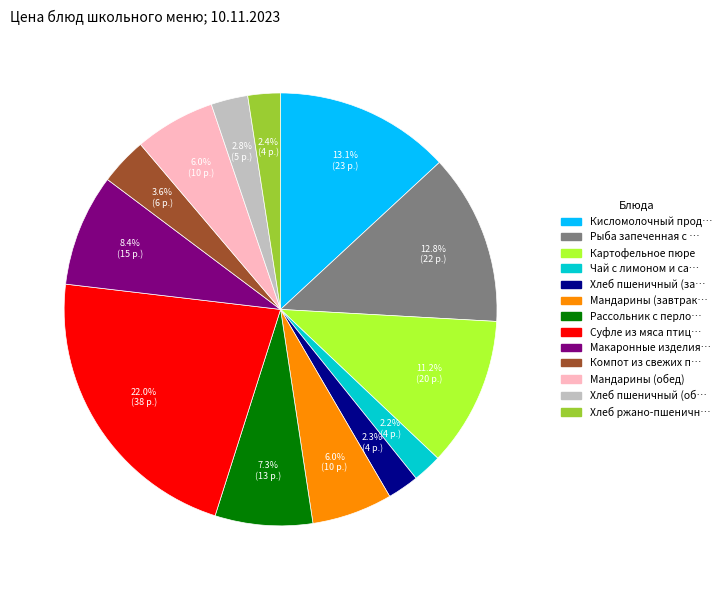

Is there a majority slice in this chart?

No